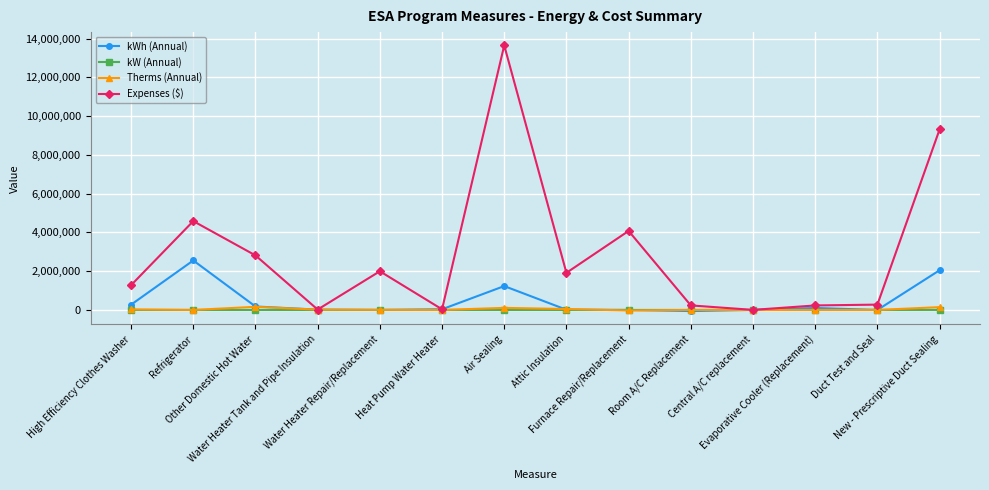

Which series has the widest spread of values?

Expenses ($)